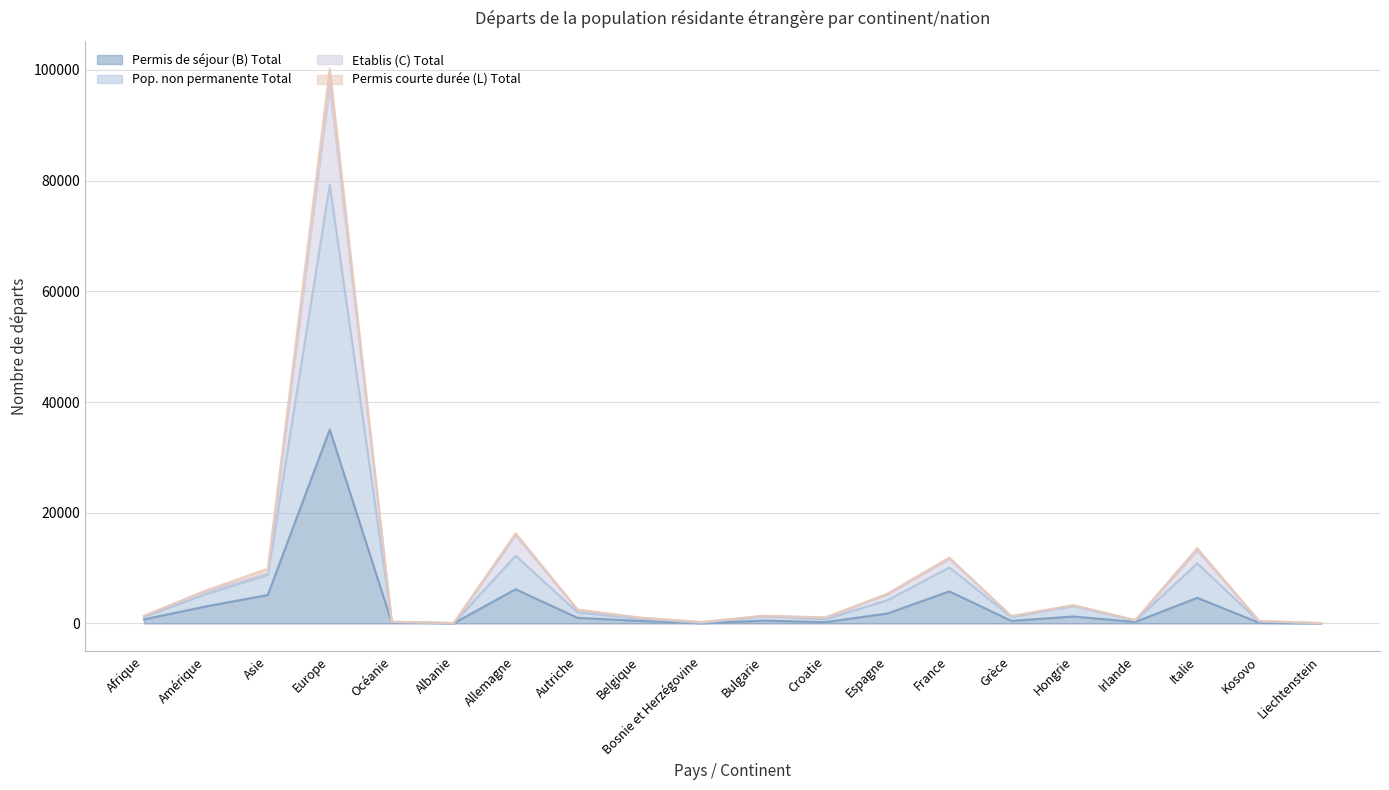

The value of Permis courte durée (L) Total at Irlande is 533. True or false?

True